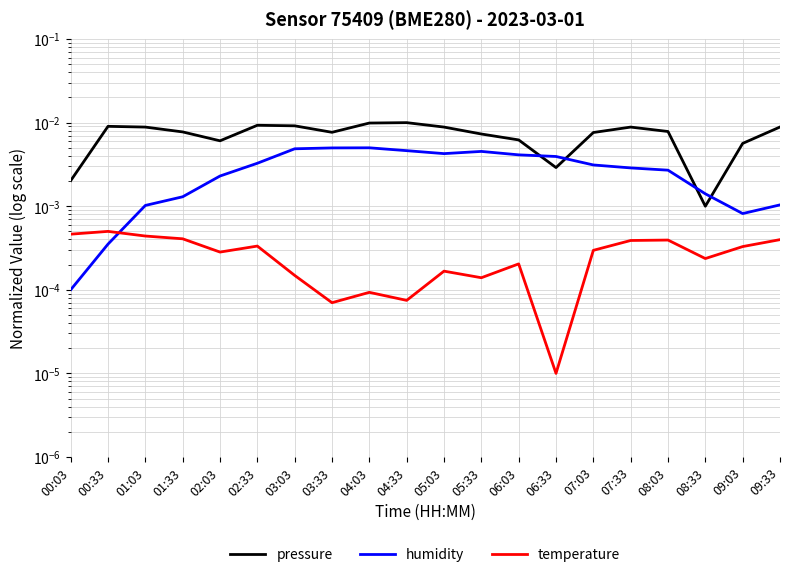

What position from the left is 01:03?

3